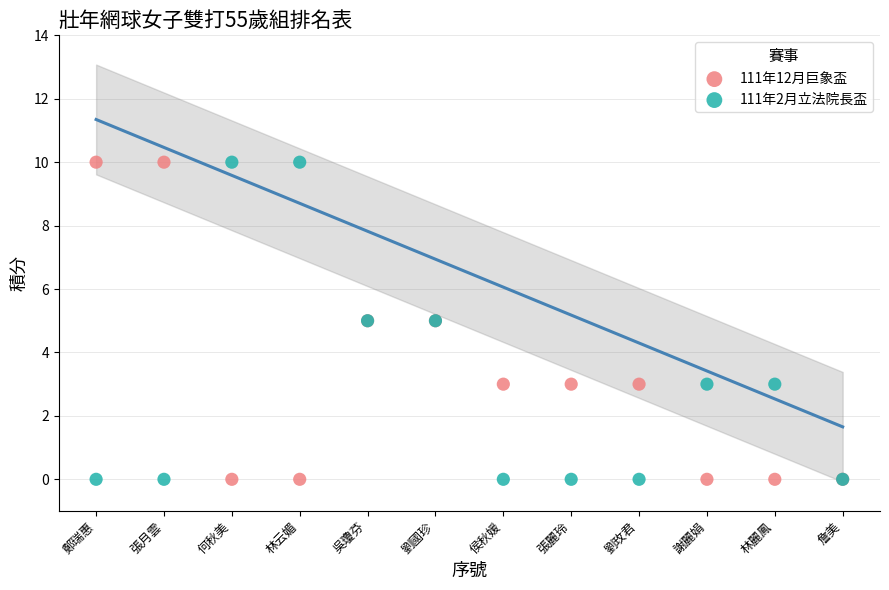

What is the X range (max minus min) for the scatter plot?

11